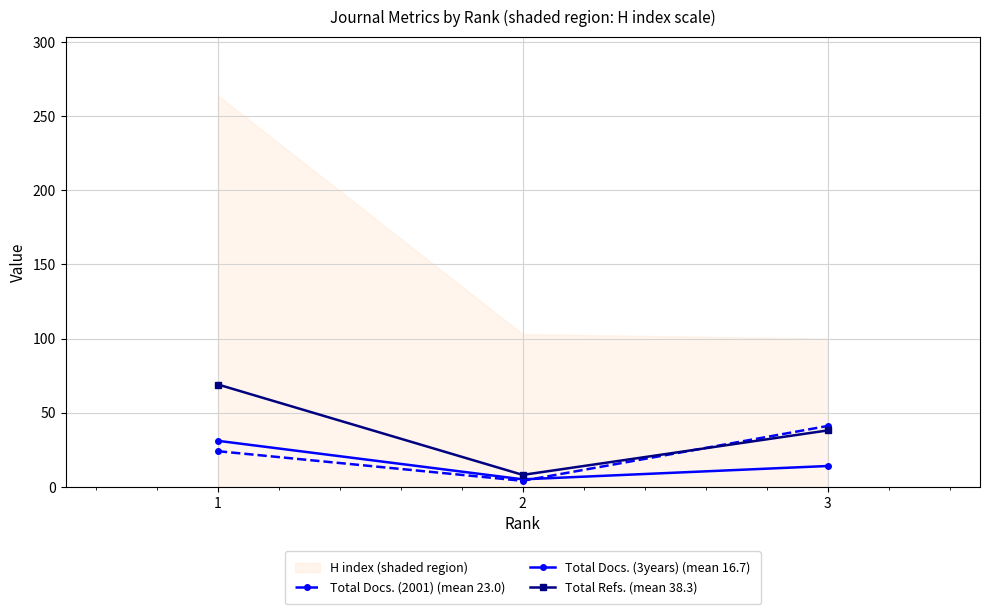

Rank the series at 2 from lowest to highest value.

Total Docs. (2001) (mean 23.0), Total Docs. (3years) (mean 16.7), Total Refs. (mean 38.3)